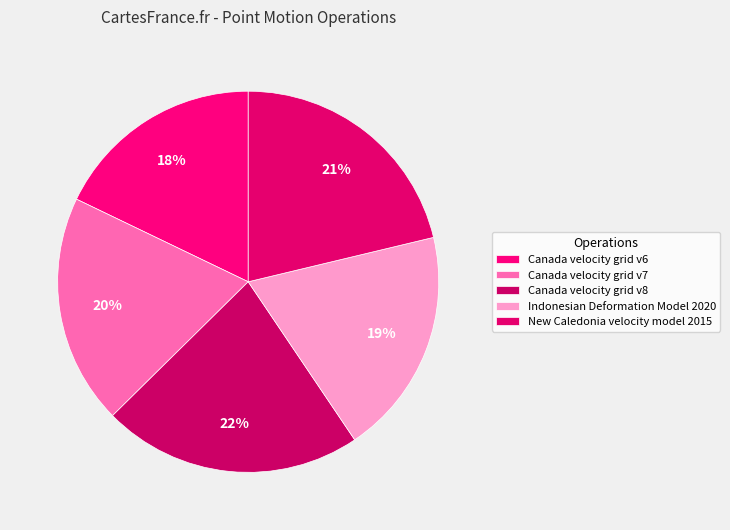

To the nearest percent, what is the difference between the New Caledonia velocity model 2015 and Canada velocity grid v8 slice percentages?

1%